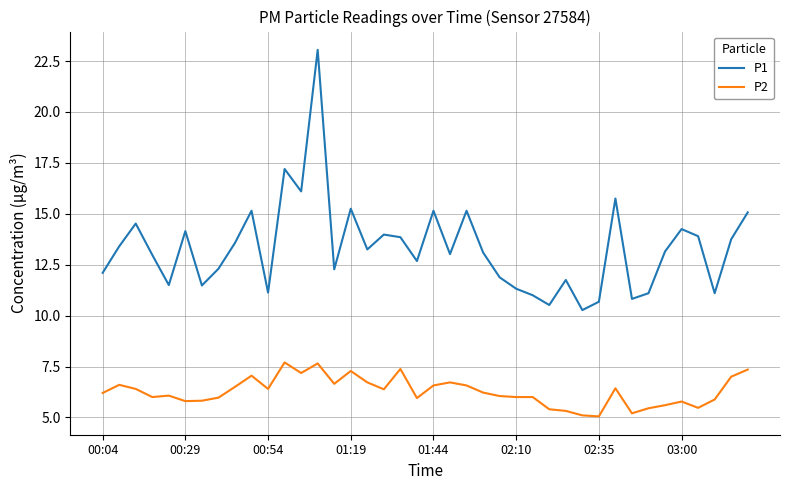

What is the maximum value shown in the chart?

23.1